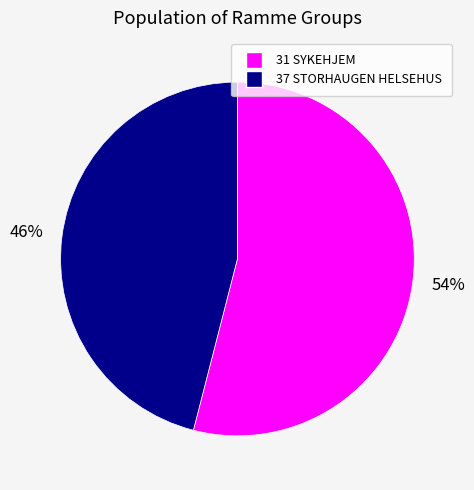

Is there a majority slice in this chart?

Yes